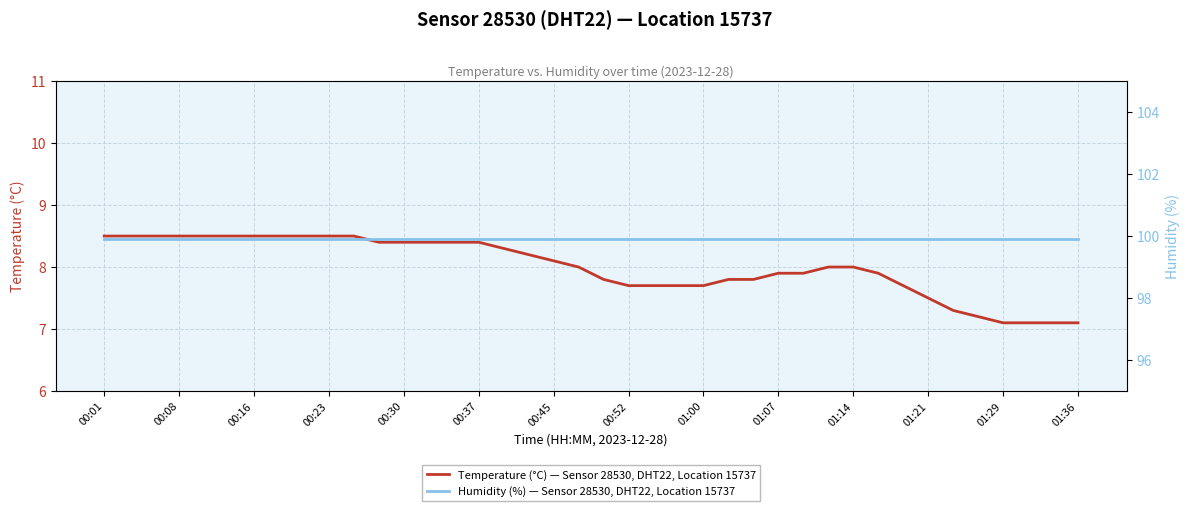

What is the maximum value for Temperature (°C) — Sensor 28530, DHT22, Location 15737?

8.5